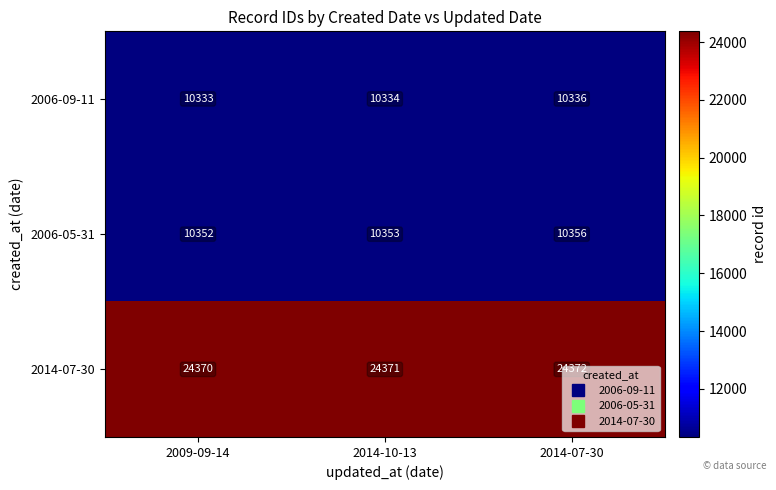

How many distinct data groups are displayed?

3